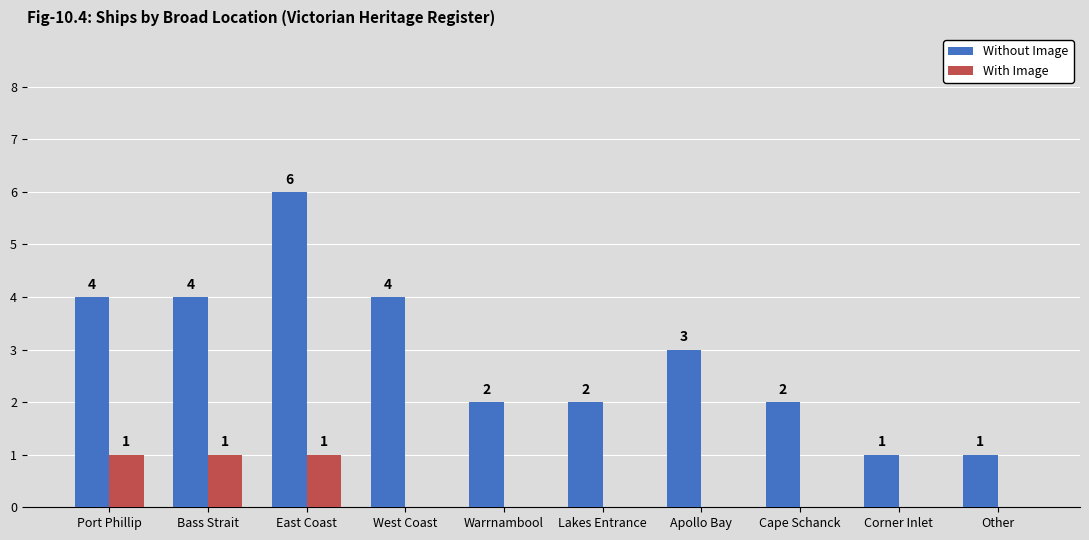

At which category is the sum across all series the highest?

East Coast